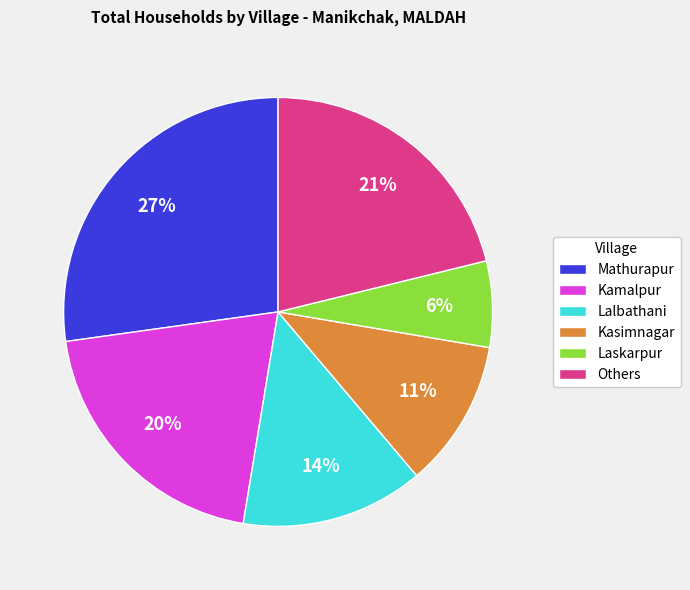

Is the sum of Laskarpur and Kamalpur greater than half?

No